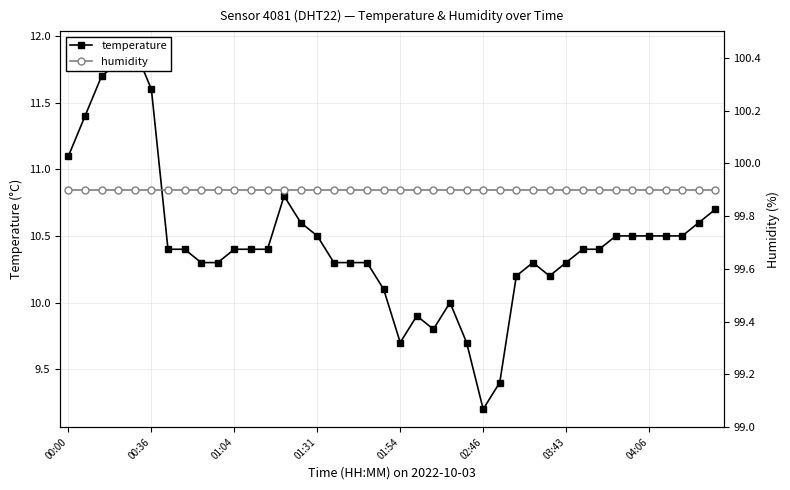

How many data points in temperature are above 10?

33